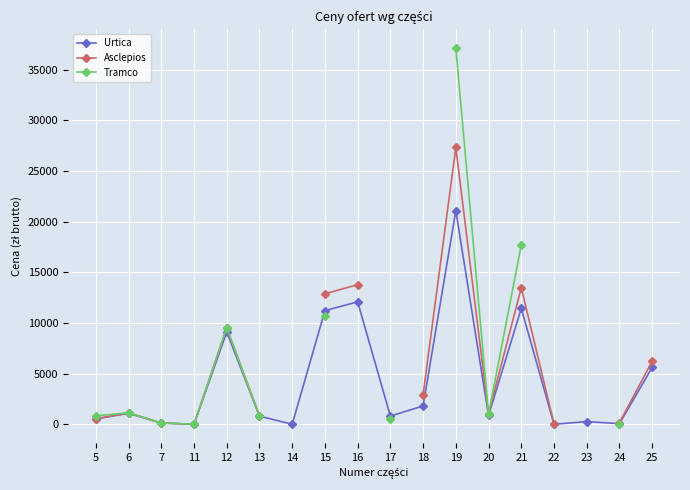

What is the minimum value for Asclepios?

18.1